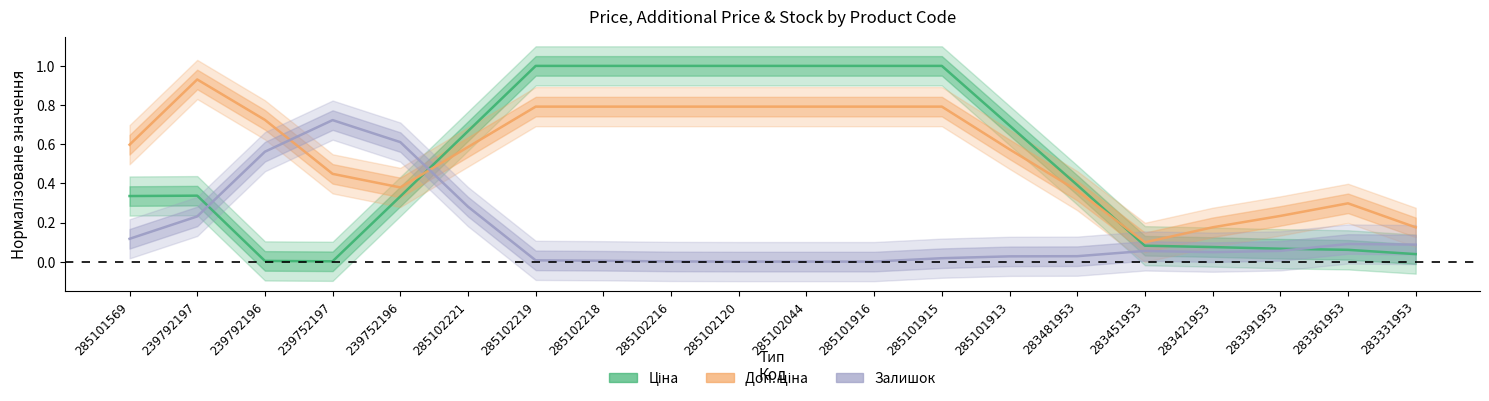

Reading left to right, transcribe all the data shown in this chart.

Ціна: 285101569=0.3	239792197=0.3	239792196=0.0	239752197=0.0	239752196=0.3	285102221=0.7	285102219=1.0	285102218=1.0	285102216=1.0	285102120=1.0	285102044=1.0	285101916=1.0	285101915=1.0	285101913=0.7	283481953=0.4	283451953=0.1	283421953=0.1	283391953=0.1	283361953=0.1	283331953=0.0
Доп. ціна: 285101569=0.6	239792197=0.9	239792196=0.7	239752197=0.4	239752196=0.4	285102221=0.6	285102219=0.8	285102218=0.8	285102216=0.8	285102120=0.8	285102044=0.8	285101916=0.8	285101915=0.8	285101913=0.6	283481953=0.4	283451953=0.1	283421953=0.2	283391953=0.2	283361953=0.3	283331953=0.2
Залишок: 285101569=0.1	239792197=0.2	239792196=0.6	239752197=0.7	239752196=0.6	285102221=0.3	285102219=0.0	285102218=0.0	285102216=0.0	285102120=0.0	285102044=0.0	285101916=0.0	285101915=0.0	285101913=0.0	283481953=0.0	283451953=0.1	283421953=0.0	283391953=0.1	283361953=0.1	283331953=0.1